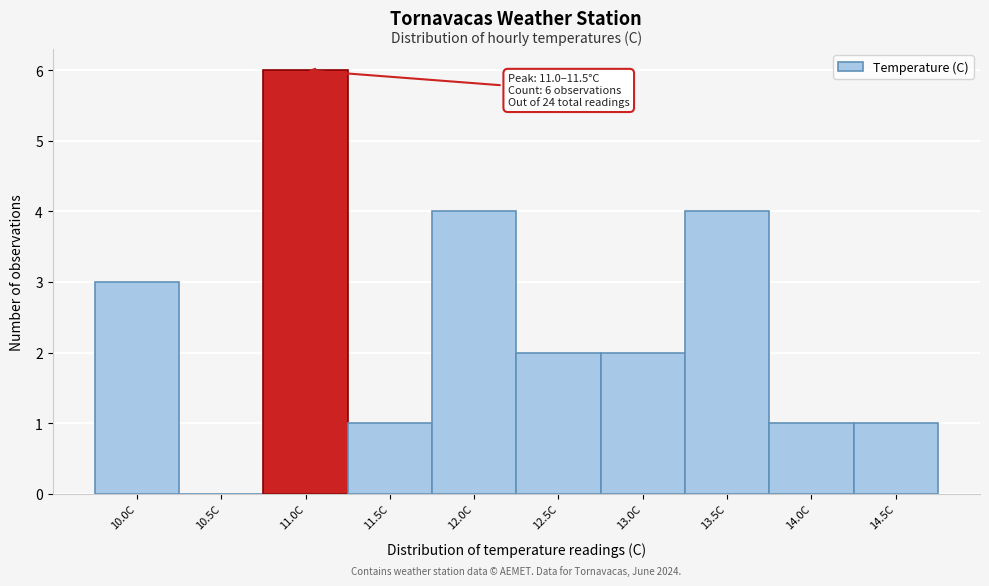

Reading right to left, extract all data points from this chart.

14.5C=1	14.0C=1	13.5C=4	13.0C=2	12.5C=2	12.0C=4	11.5C=1	11.0C=6	10.5C=0	10.0C=3